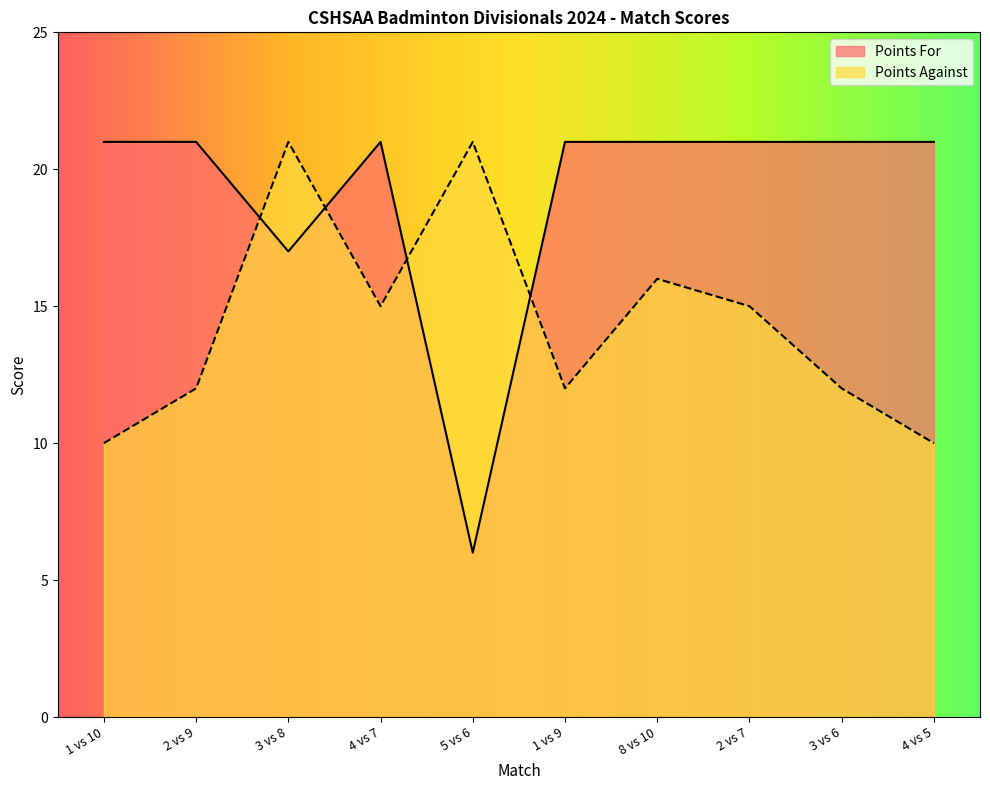

How many times do Points Against and Points For cross each other?

4